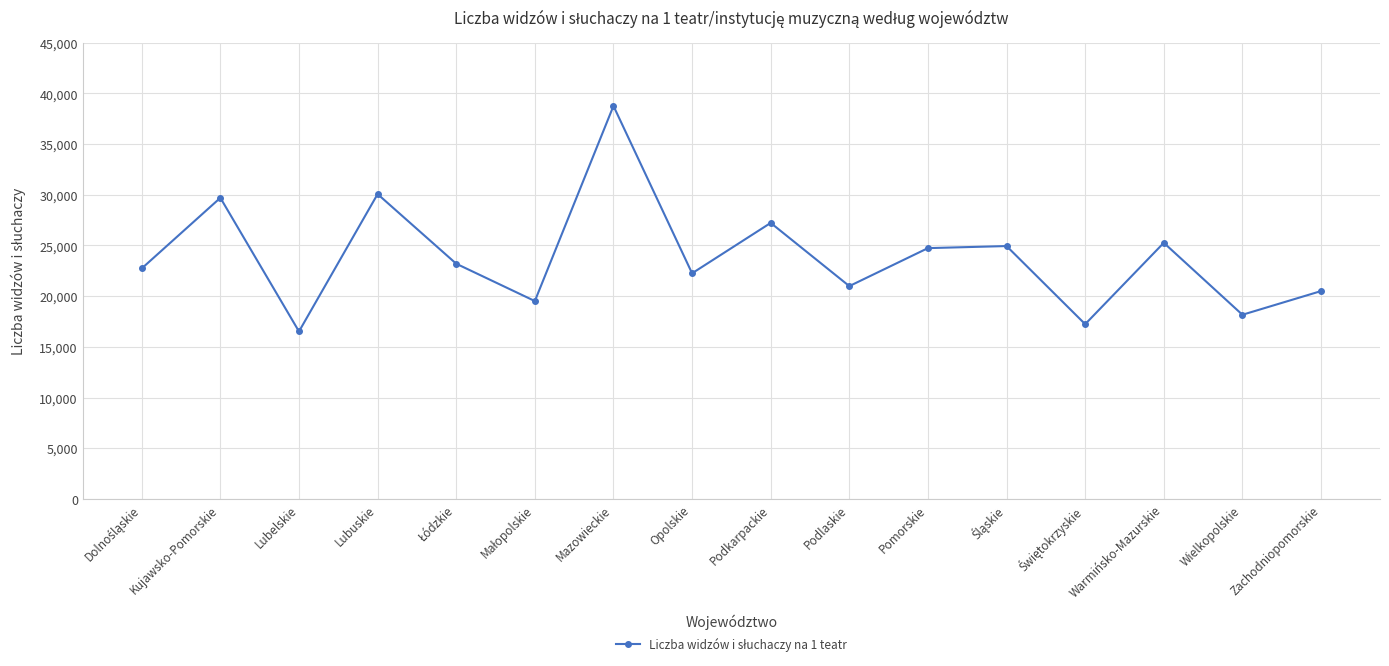

The chart shows a value of 8234.7 at Lubelskie. True or false?

False